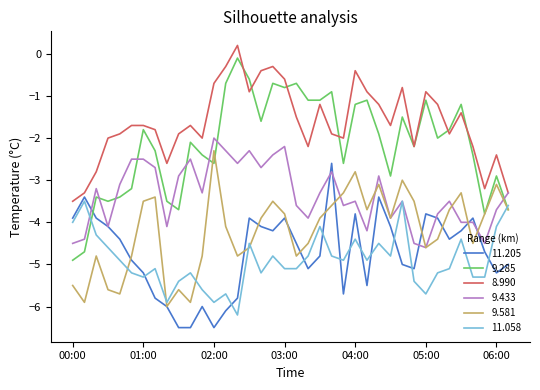

Which series has the widest spread of values?

9.285